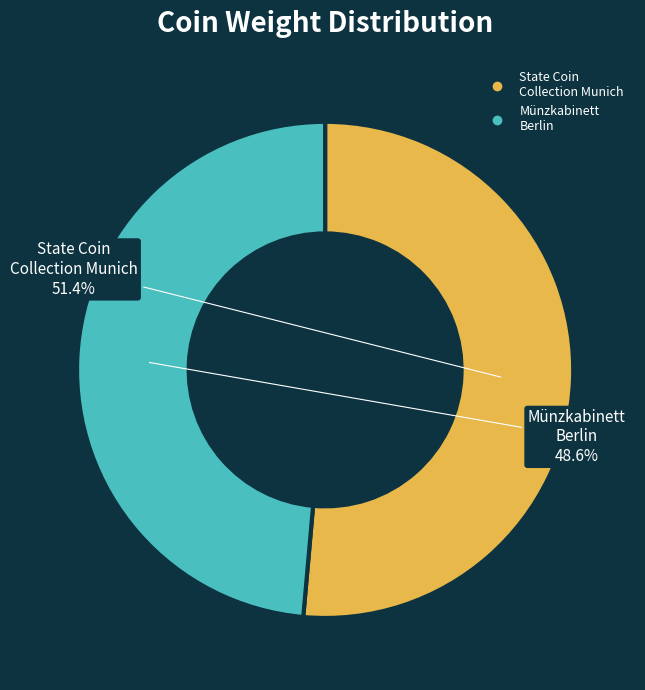

Does any single category account for the majority?

Yes